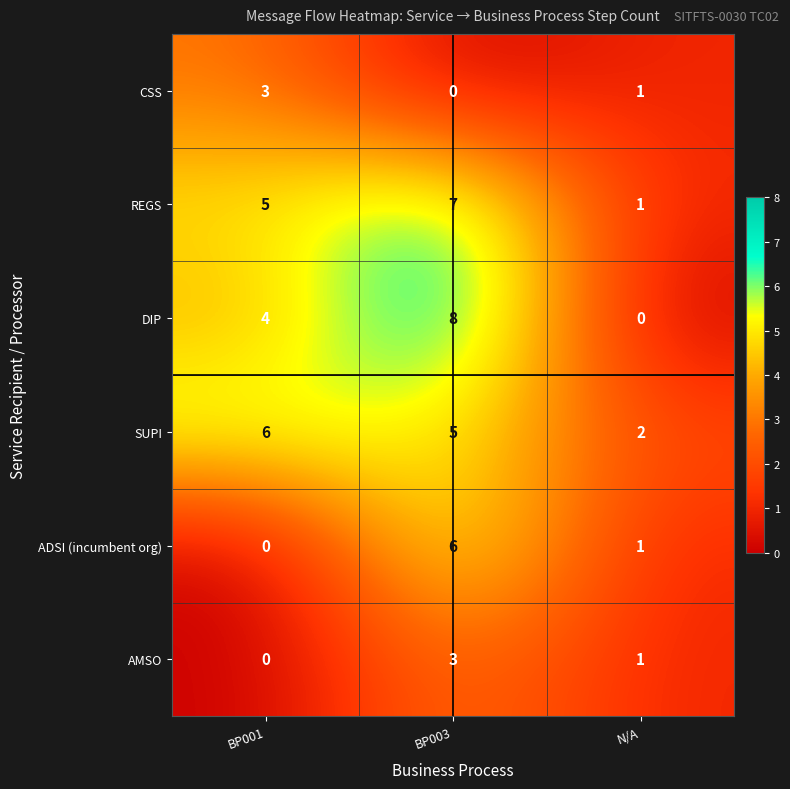

Which series changed the most between BP001 and BP003?

ADSI (incumbent org)